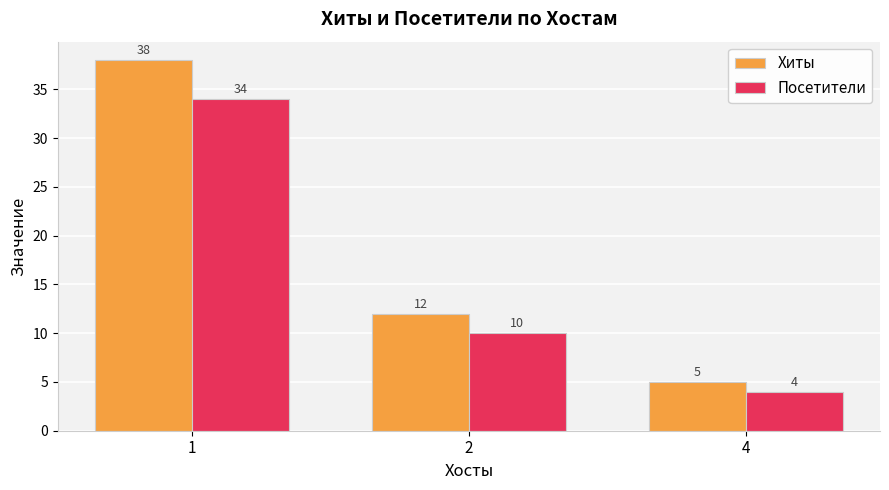

At 2, list the series in order from smallest to largest.

Посетители, Хиты